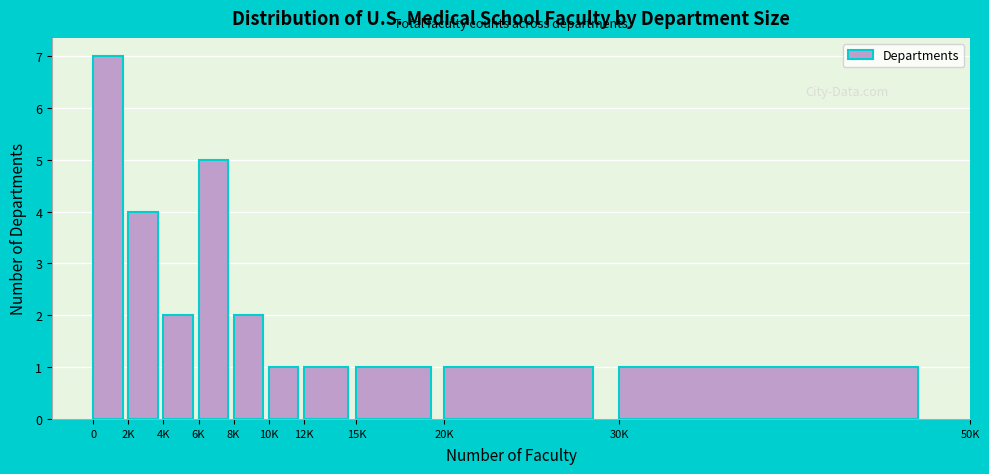

Reading right to left, list all the values displayed in this chart.

1	1	1	1	1	2	5	2	4	7